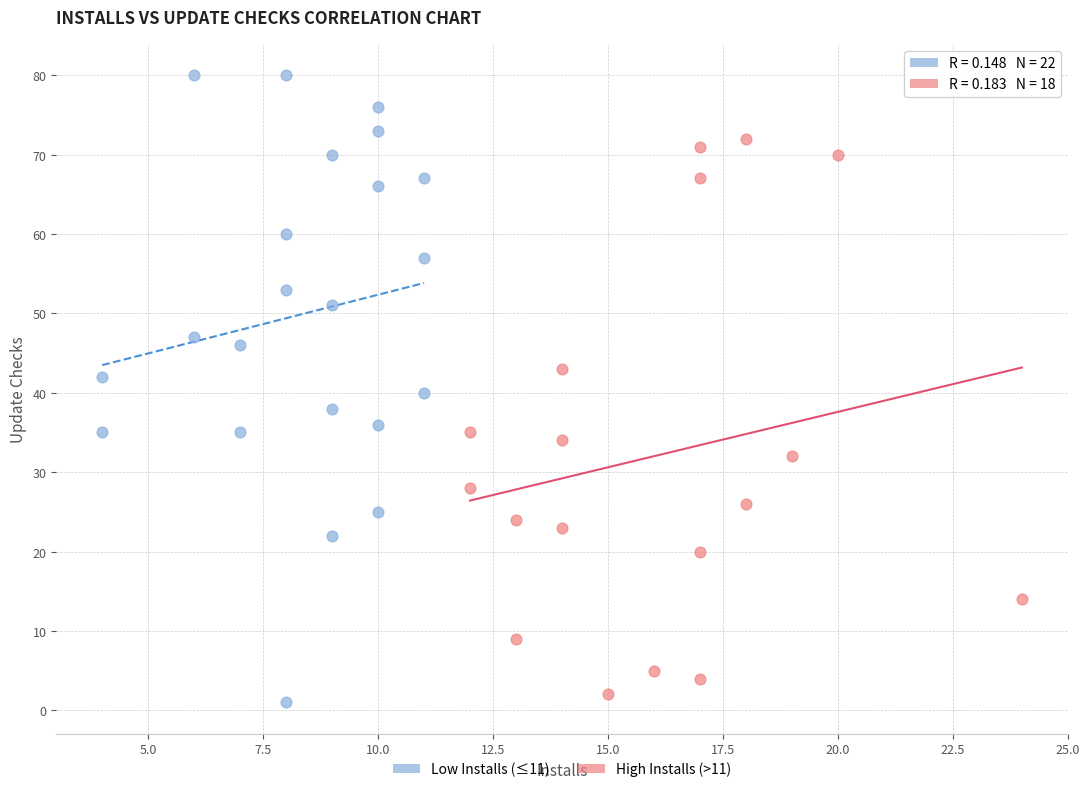

Which series contains the highest Y value?

Low Installs (≤11)